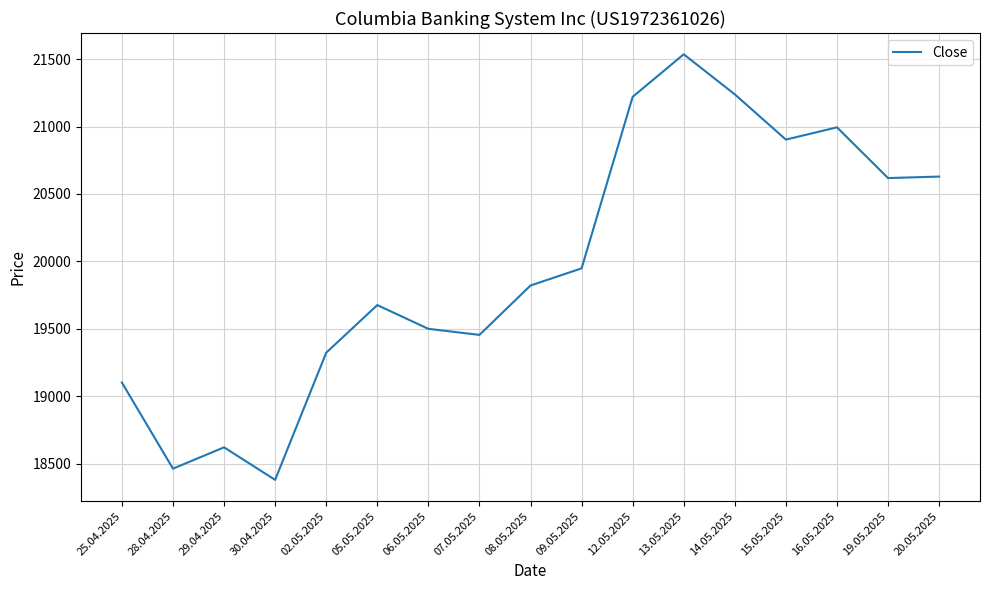

Is it true that the value at 06.05.2025 is 19501?

True